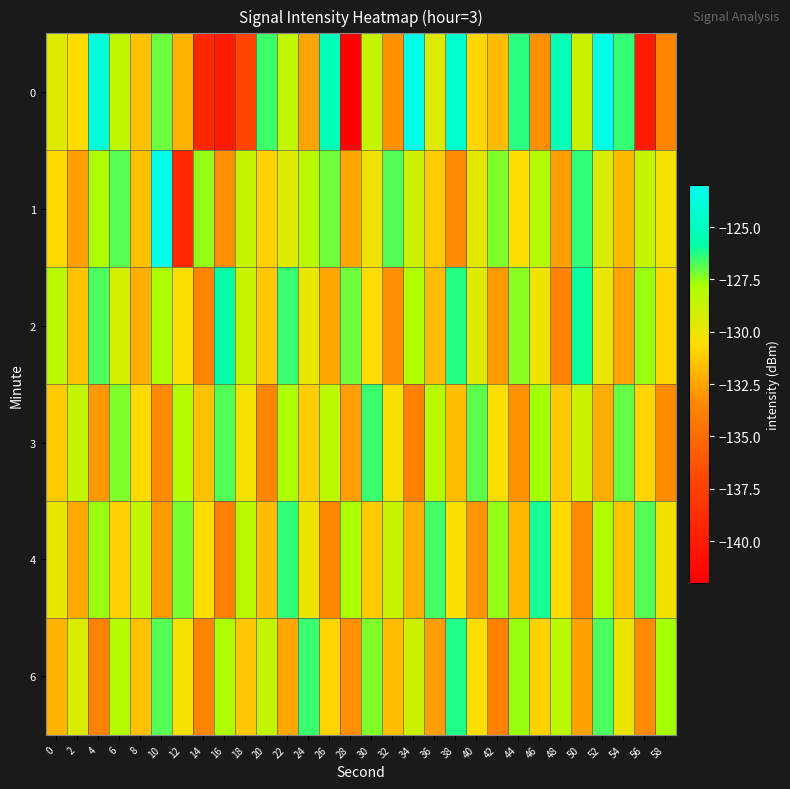

Which has a higher value, 6 or 22?

6